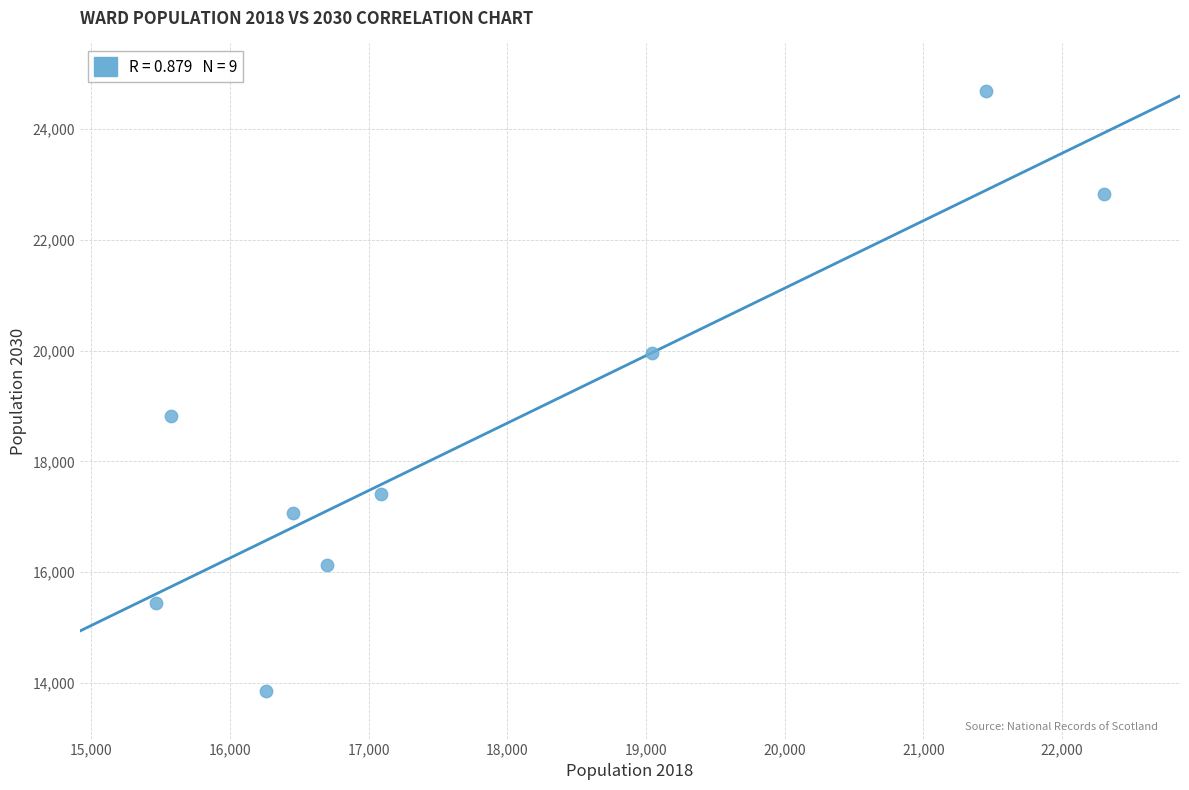

What Y value in the scatter plot is closest to 19272?

18826